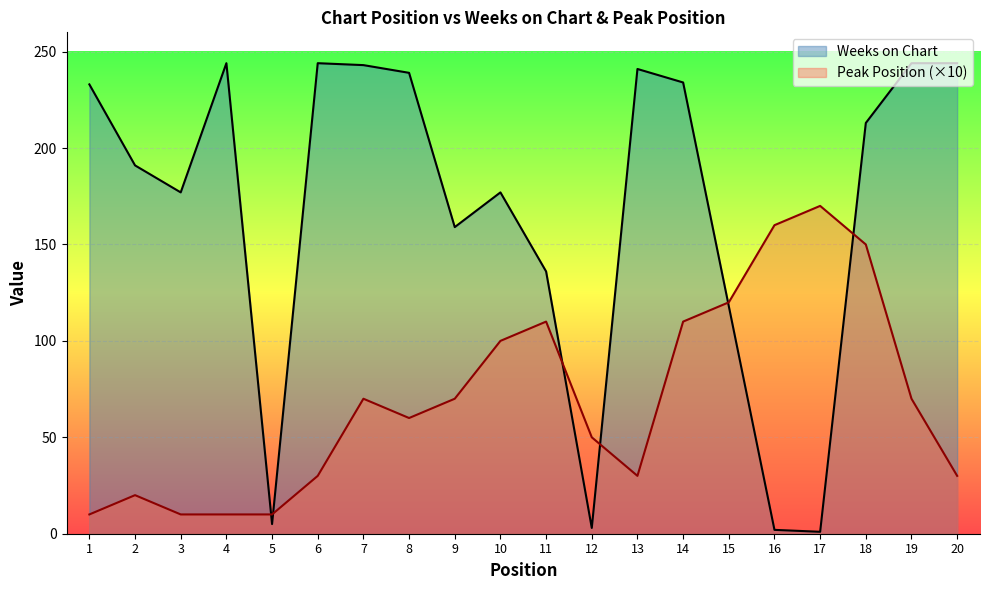

What is the difference between the Weeks on Chart values at 10 and 13?

64